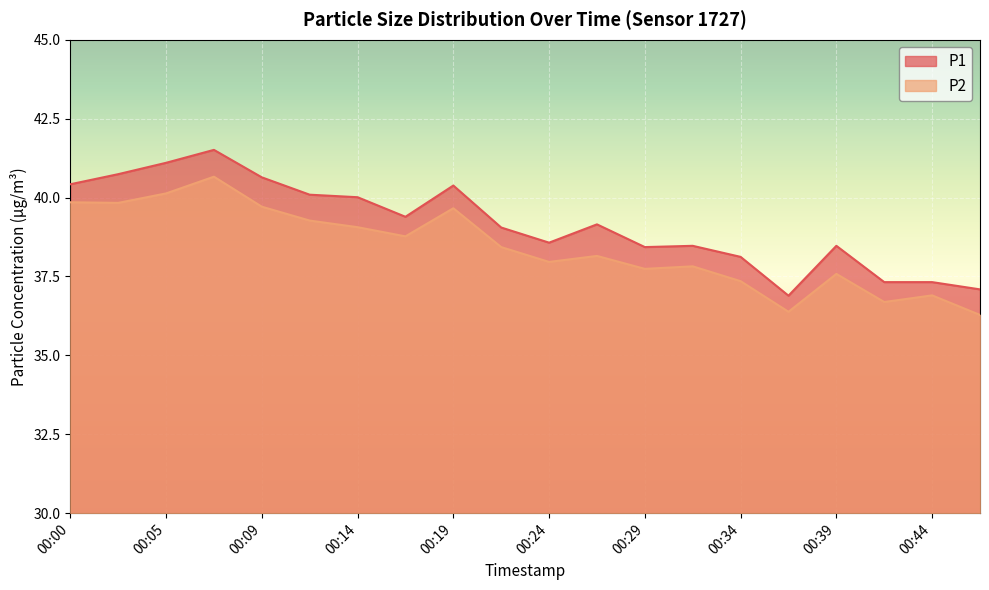

List the labels in order of P1 value, smallest first.

00:36, 00:46, 00:41, 00:44, 00:34, 00:29, 00:31, 00:39, 00:24, 00:22, 00:27, 00:17, 00:14, 00:12, 00:19, 00:00, 00:09, 00:02, 00:05, 00:07